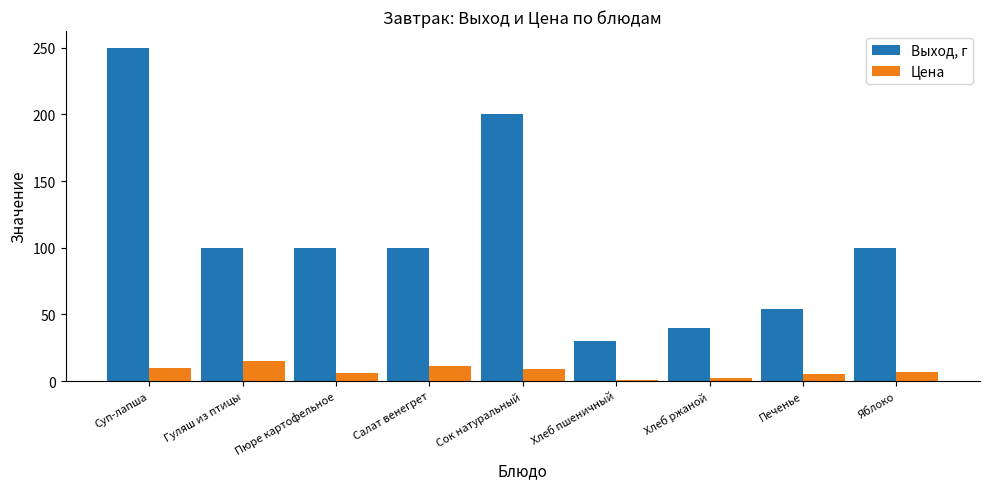

Rank the series by their average value, from highest to lowest.

Выход, г, Цена